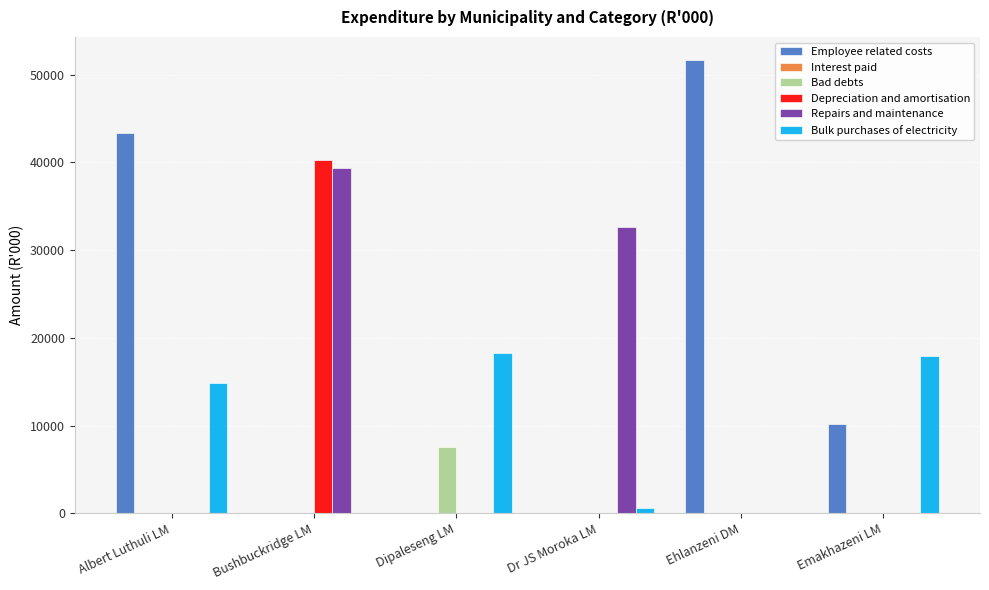

The value of Depreciation and amortisation at Albert Luthuli LM is -23051. True or false?

False